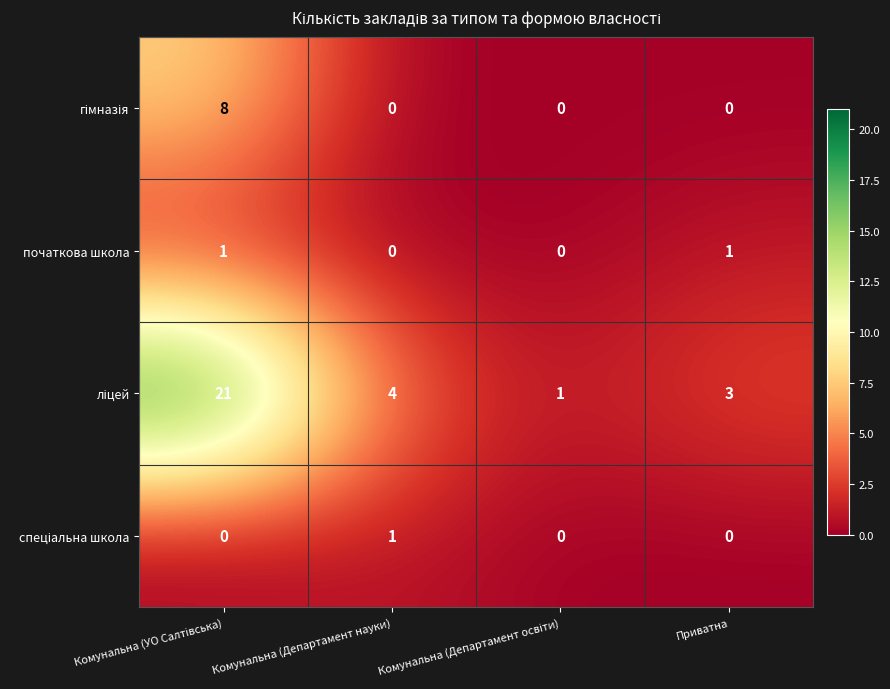

How many початкова школа values are between 0 and 1?

4